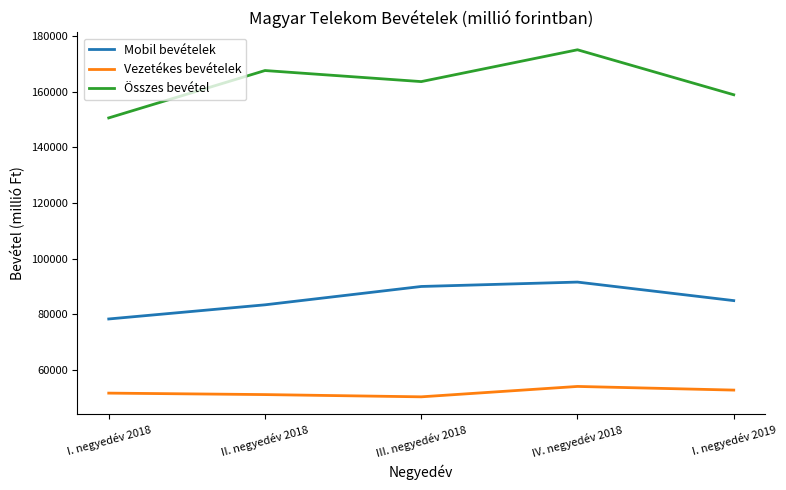

What is the sum of the Vezetékes bevételek values at I. negyedév 2019 and IV. negyedév 2018?

106675